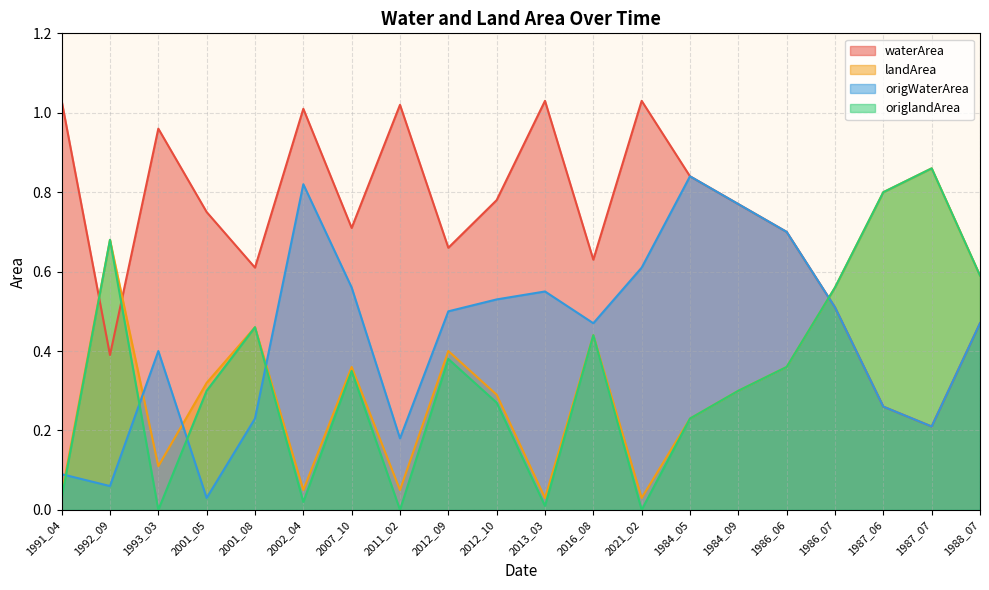

What is the total value across all series at 1984_09?

2.1